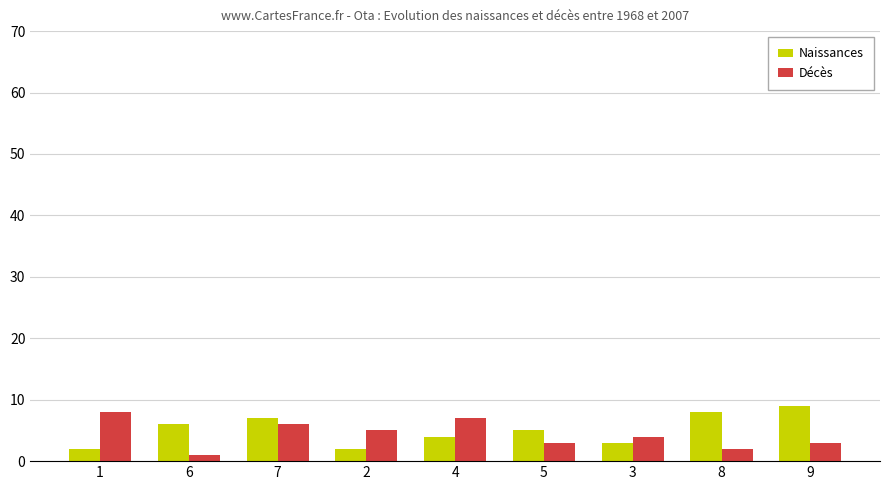

At 7, list the series in order from largest to smallest.

Naissances, Décès